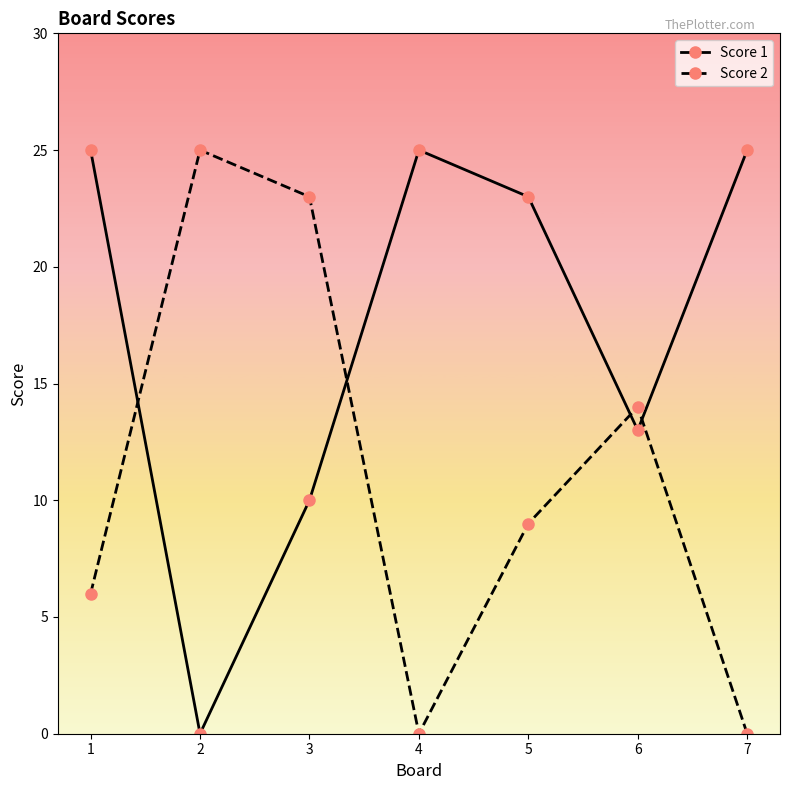

What is the difference between the second highest and minimum values in the Score 1 series?

25